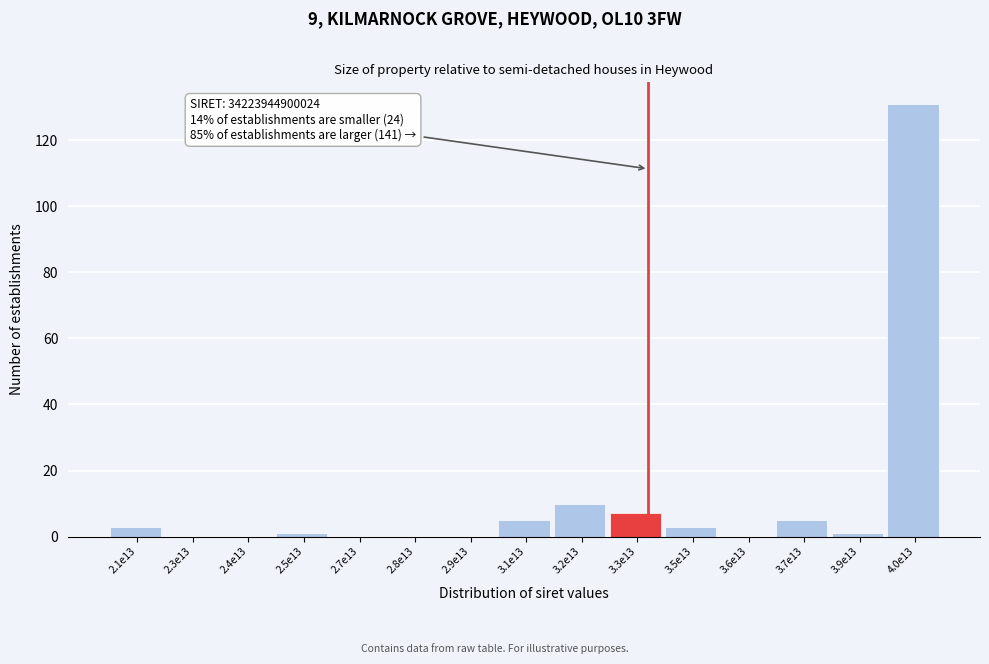

Reading left to right, extract all data points from this chart.

2.1e13=3	2.3e13=0	2.4e13=0	2.5e13=1	2.7e13=0	2.8e13=0	2.9e13=0	3.1e13=5	3.2e13=10	3.3e13=7	3.5e13=3	3.6e13=0	3.7e13=5	3.9e13=1	4.0e13=131